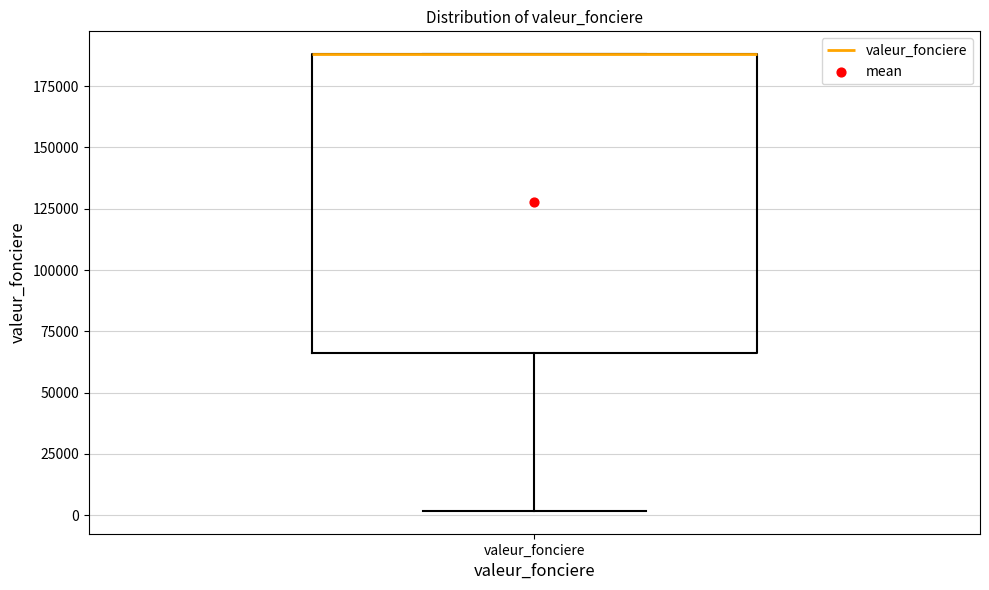

Where does the lower whisker of the box for valeur_fonciere end on the y-axis? The values are not printed on the chart, so give them approximately, as read against the axis.

0